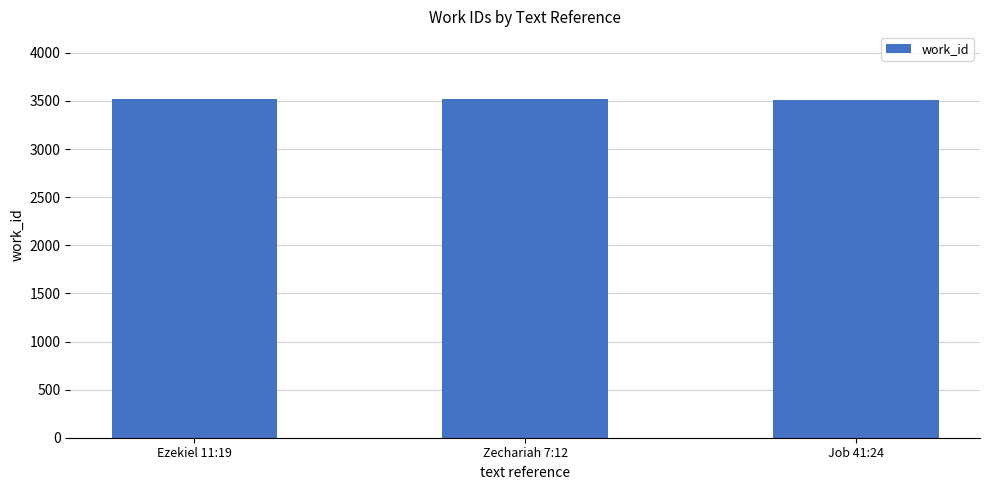

How many bars are there in total?

3